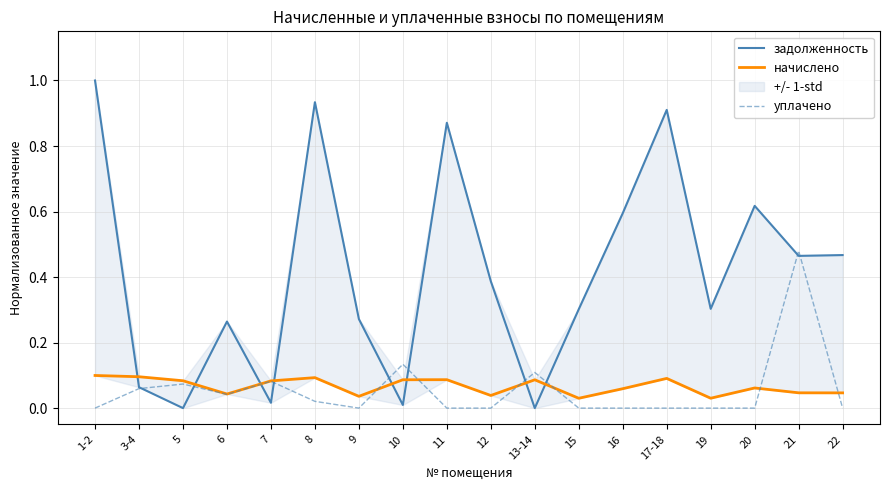

What is the total value across all series at 11?

1.0